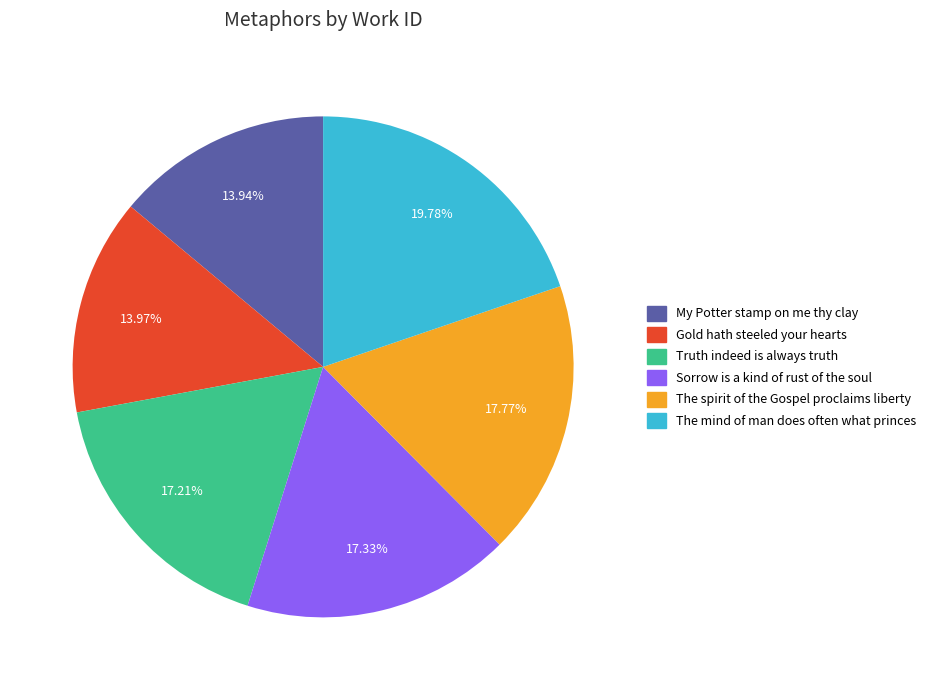

Approximately how many times larger is the value at Truth indeed is always truth compared to My Potter stamp on me thy clay?

1.2